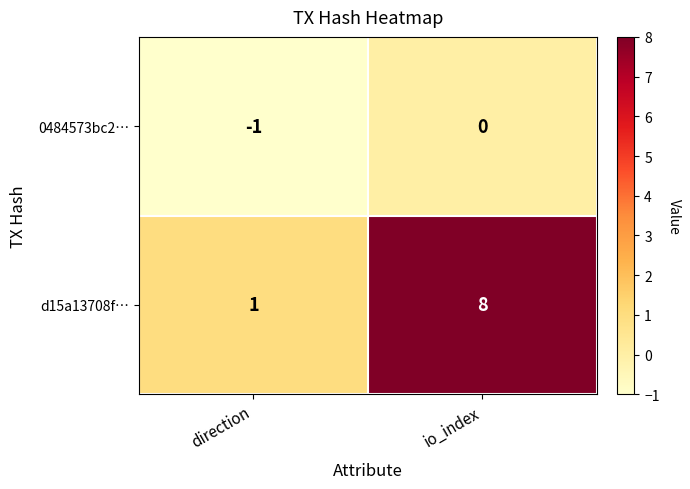

At which category is the sum across all series the highest?

io_index